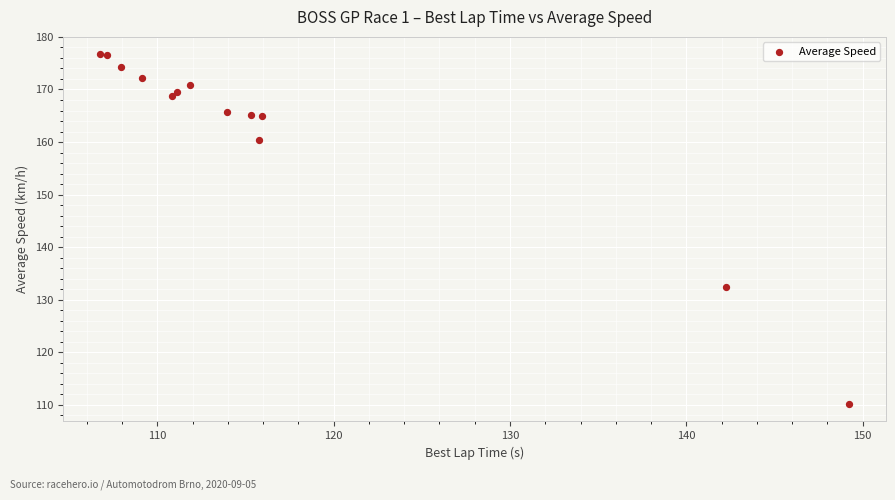

What Y value in the scatter plot is closest to 143?

132.5